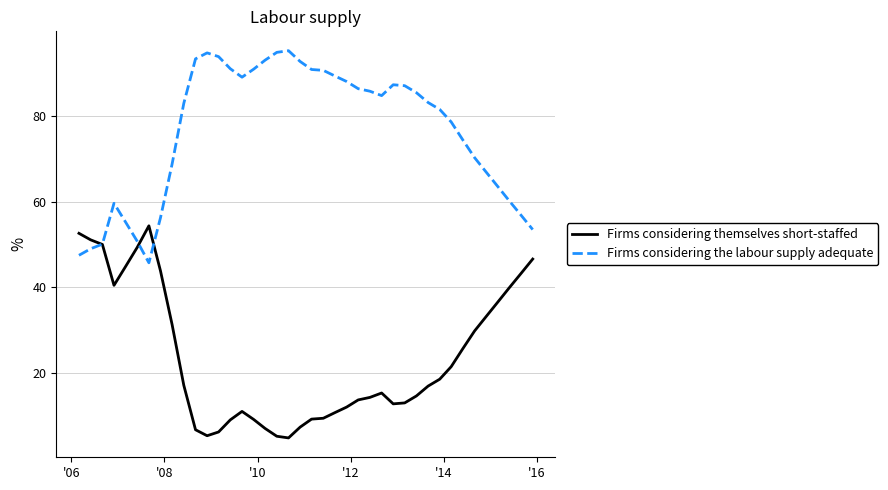

What is the maximum value for Firms considering the labour supply adequate?

95.3